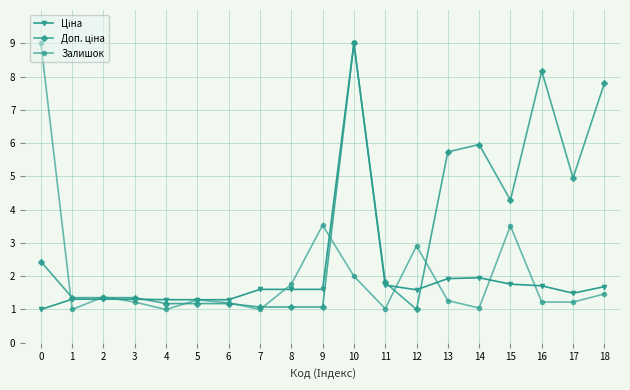

The value of Залишок at 9 is 3.5. True or false?

True